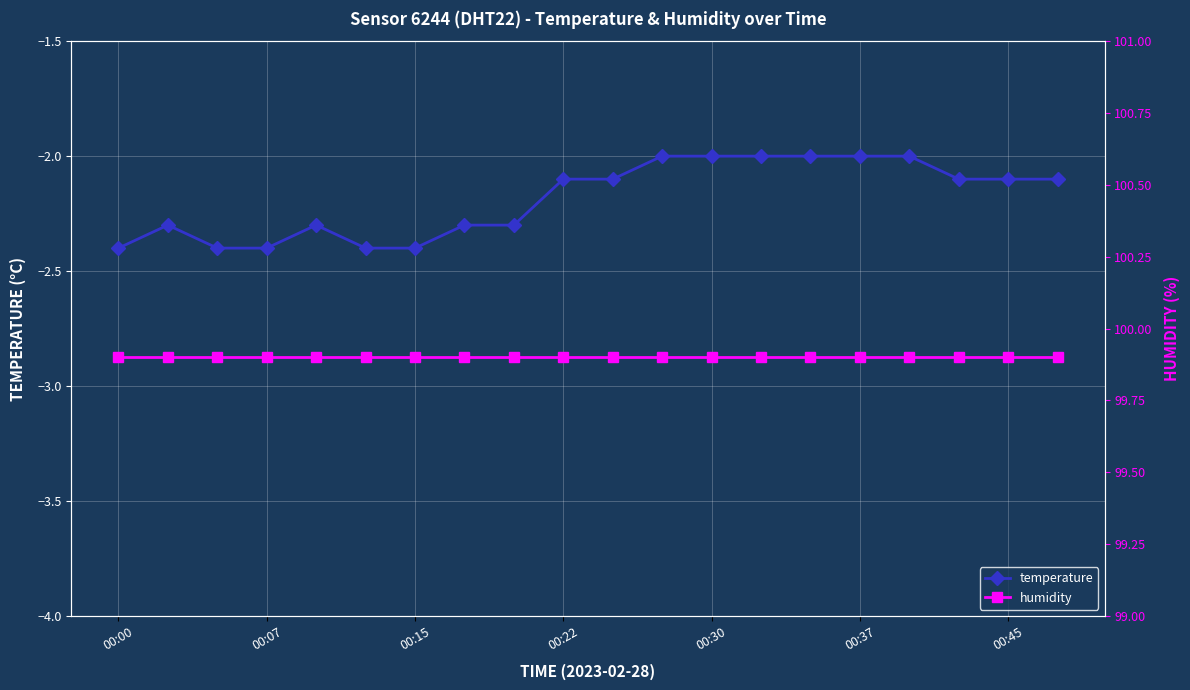

At which category is the sum across all series the highest?

11